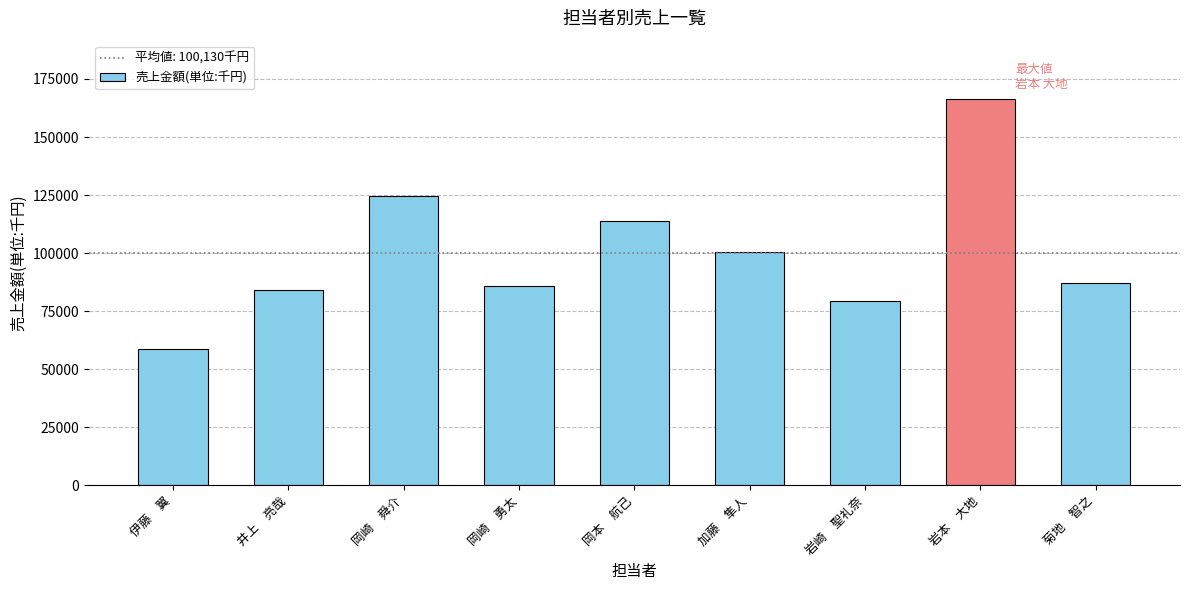

What is the sum of the values at 岡崎　勇太 and 岩崎　聖礼奈?

165530